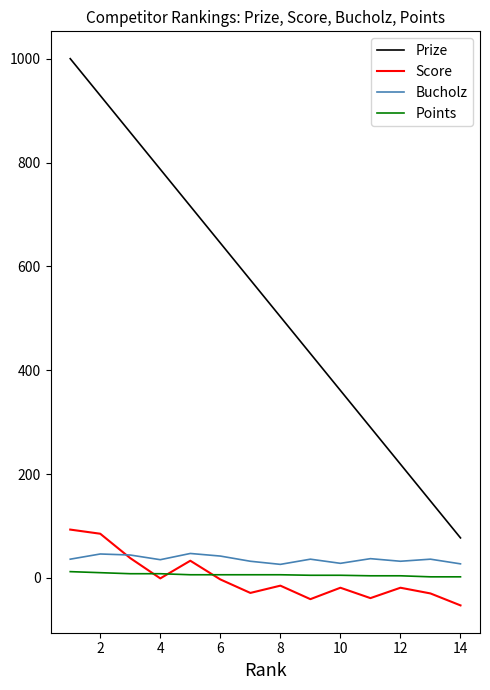

What is the difference between the second highest and second lowest values in the Bucholz series?

19